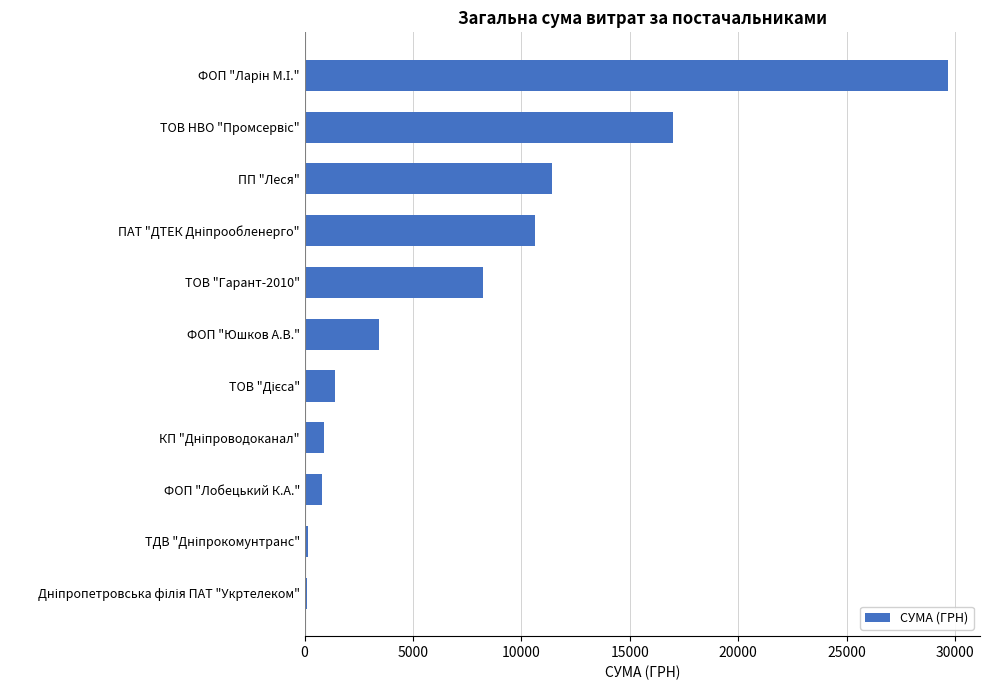

What is the value of the 6th bar from the top?

3439.0